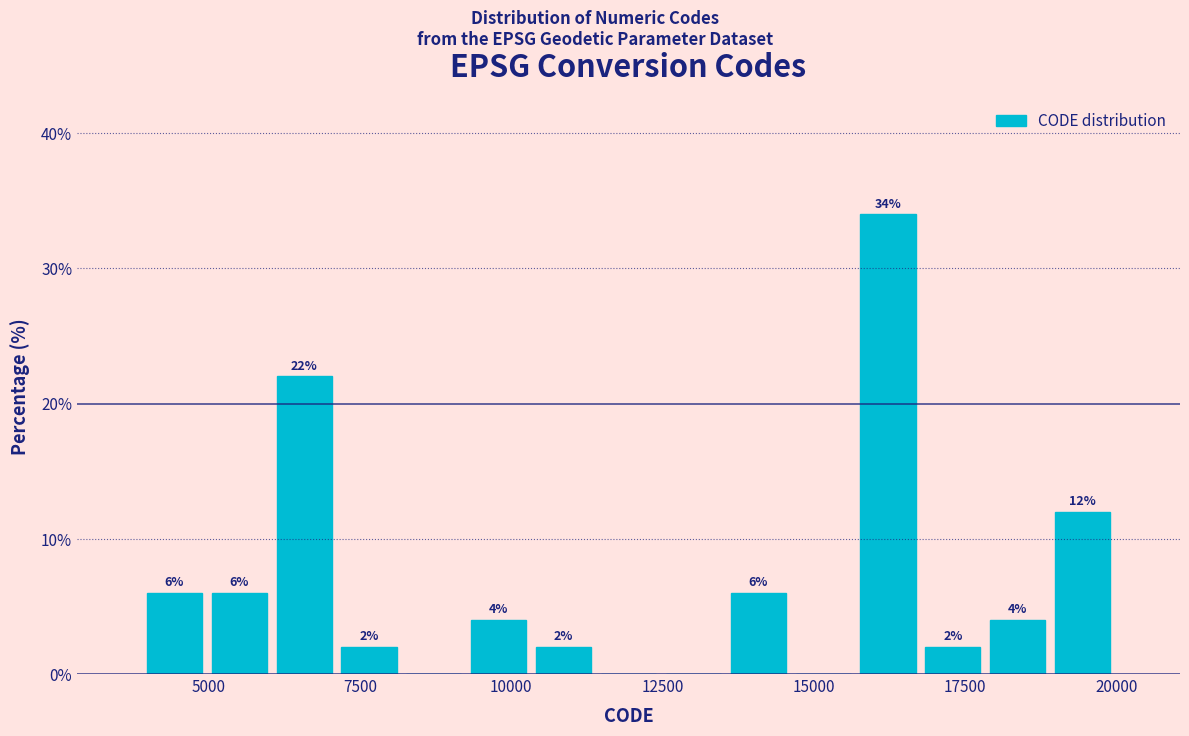

Around what value on the x-axis is the tallest bar? Give the approximate position of its centre, as read against the axis.

16000